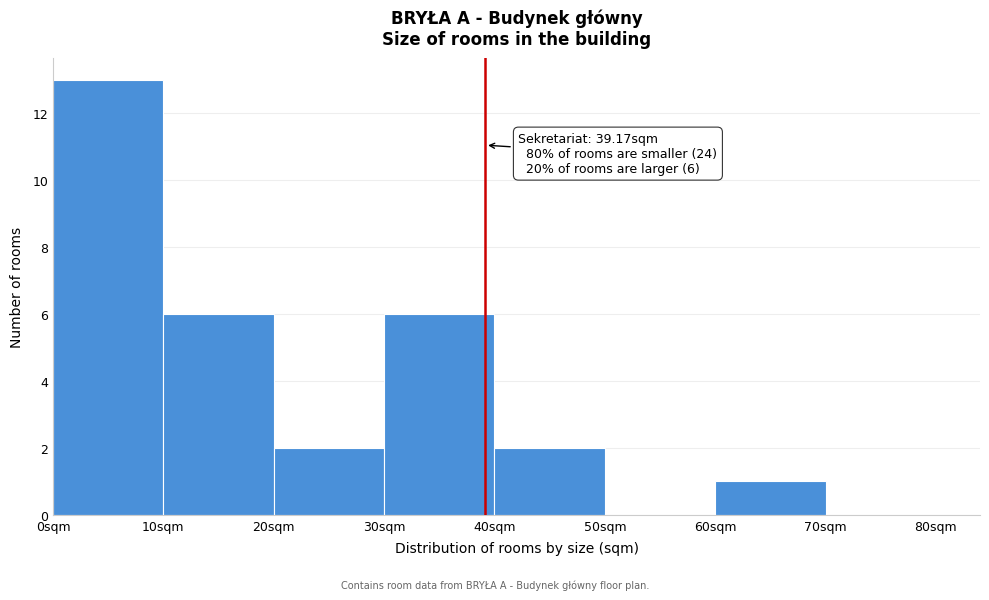

Over which range of the x-axis is the bar tallest?

0 to 10